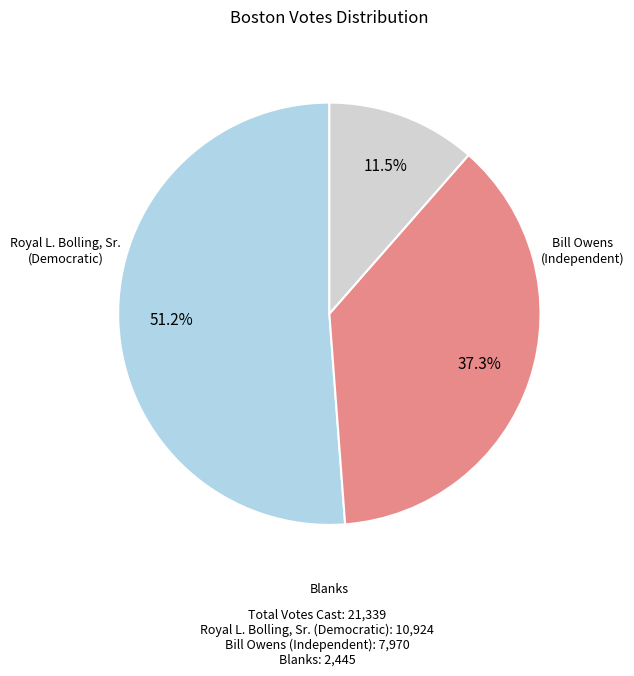

Is there a majority slice in this chart?

Yes